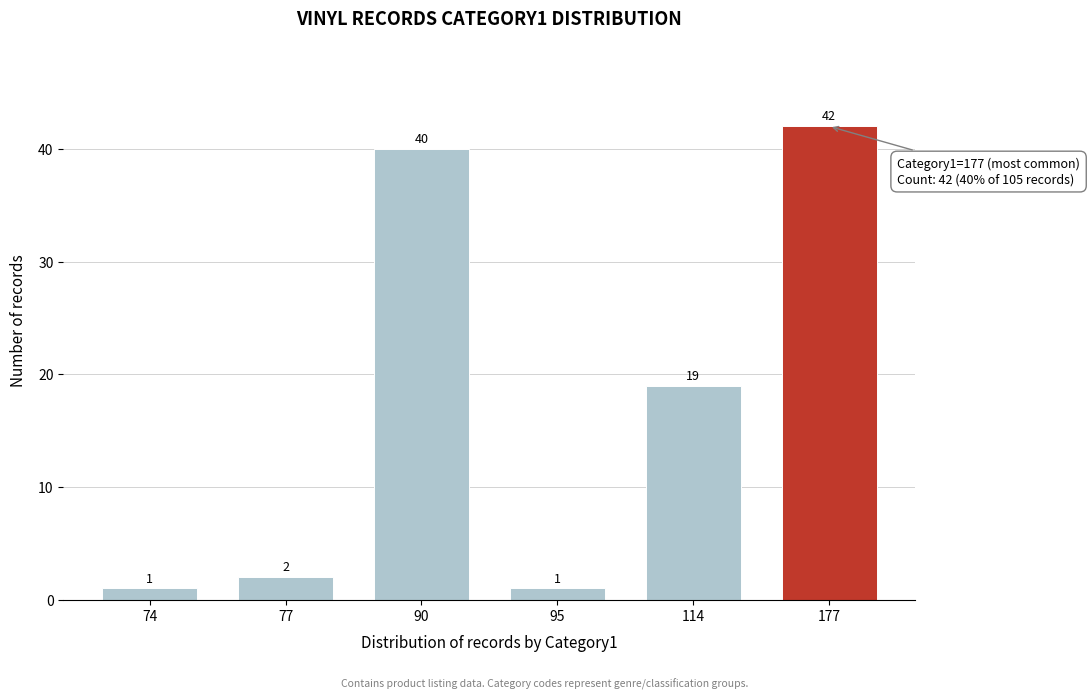

Reading left to right, transcribe all the data shown in this chart.

74=1	77=2	90=40	95=1	114=19	177=42